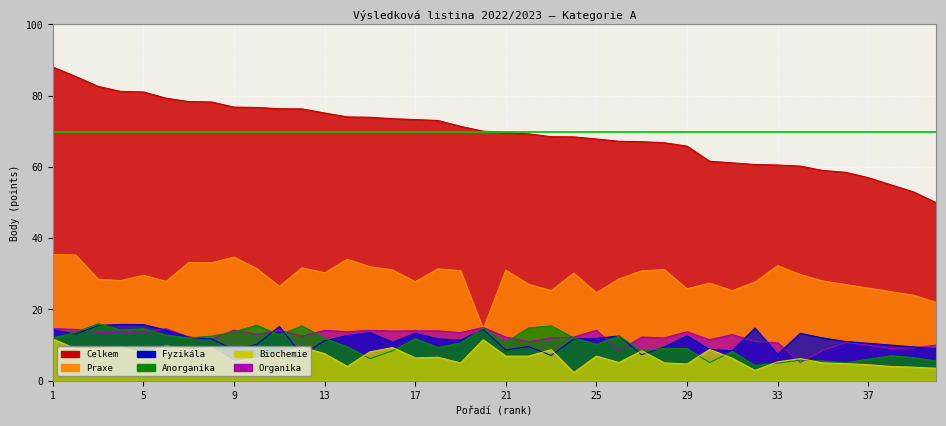

How many data points in Biochemie are less than 6?

15